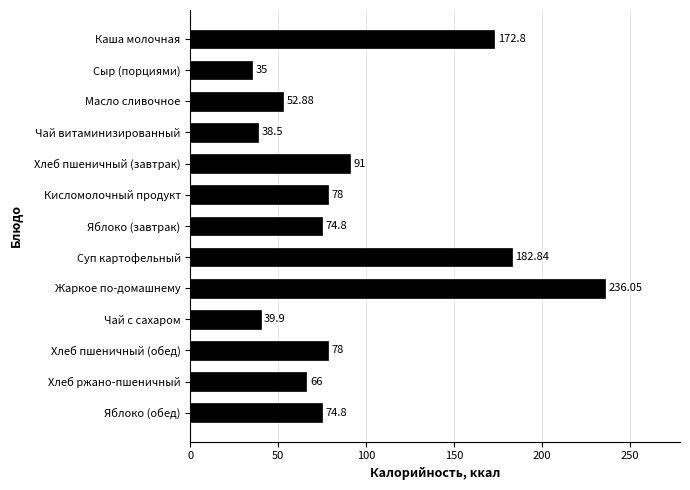

Between Хлеб пшеничный (завтрак) and Чай с сахаром, which is larger?

Хлеб пшеничный (завтрак)